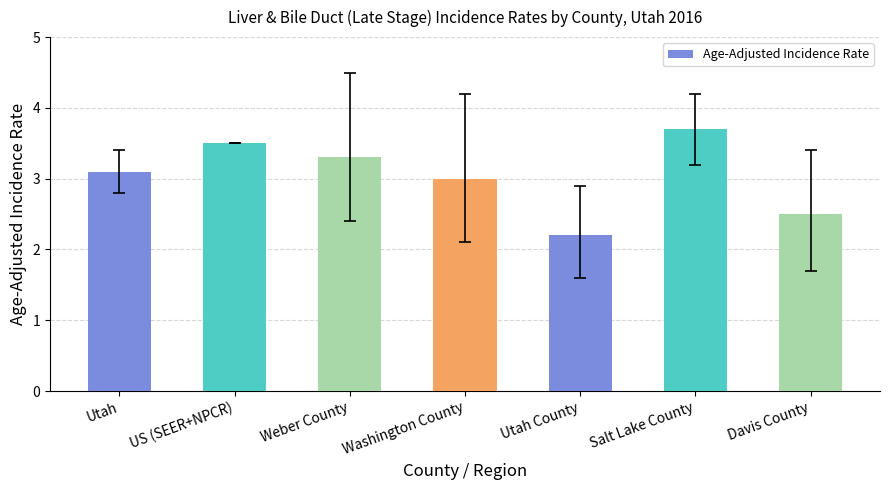

Does the chart contain any negative values?

No